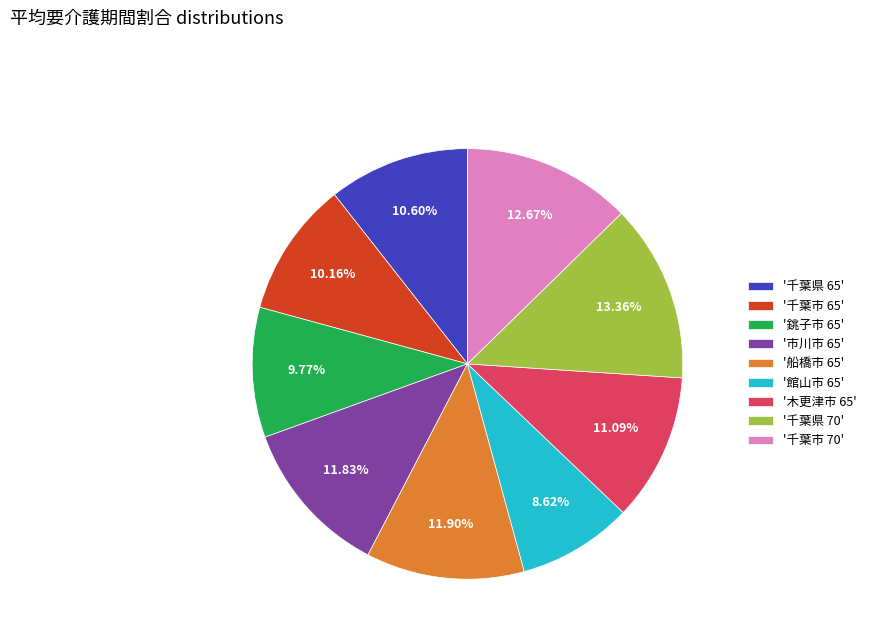

What is the smallest slice in the pie chart?

'館山市 65'